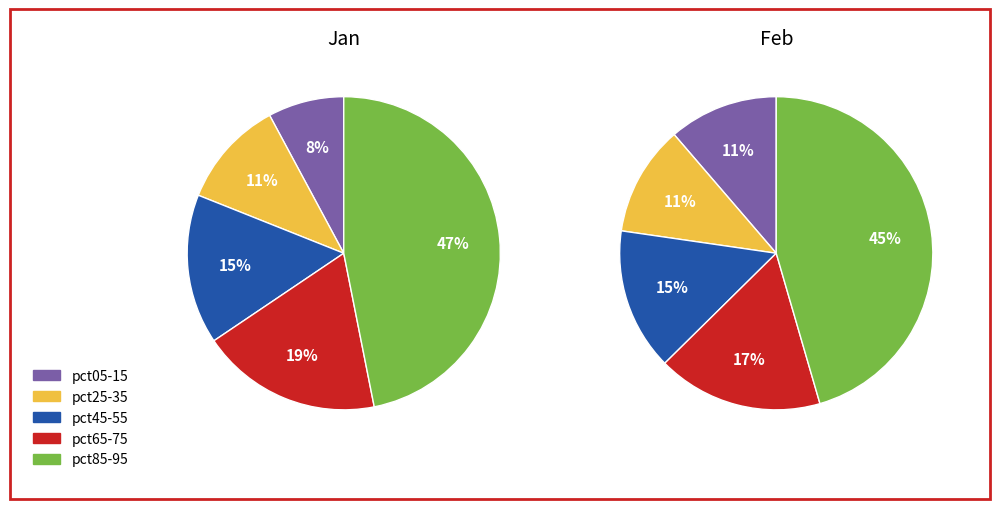

Rank the series by their maximum value, from lowest to highest.

feb_values, jan_values